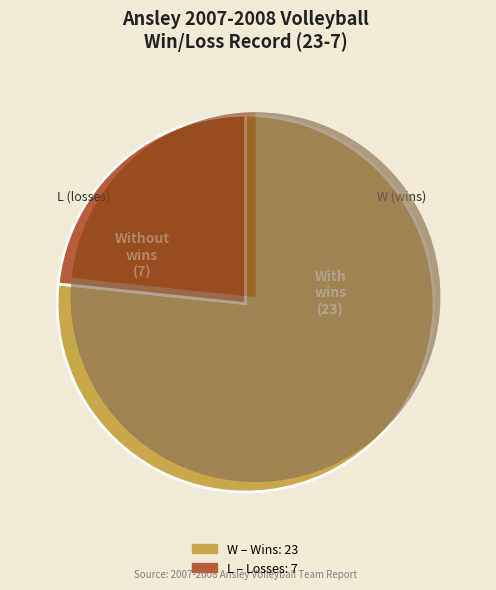

Does W account for over 50% of the chart?

Yes